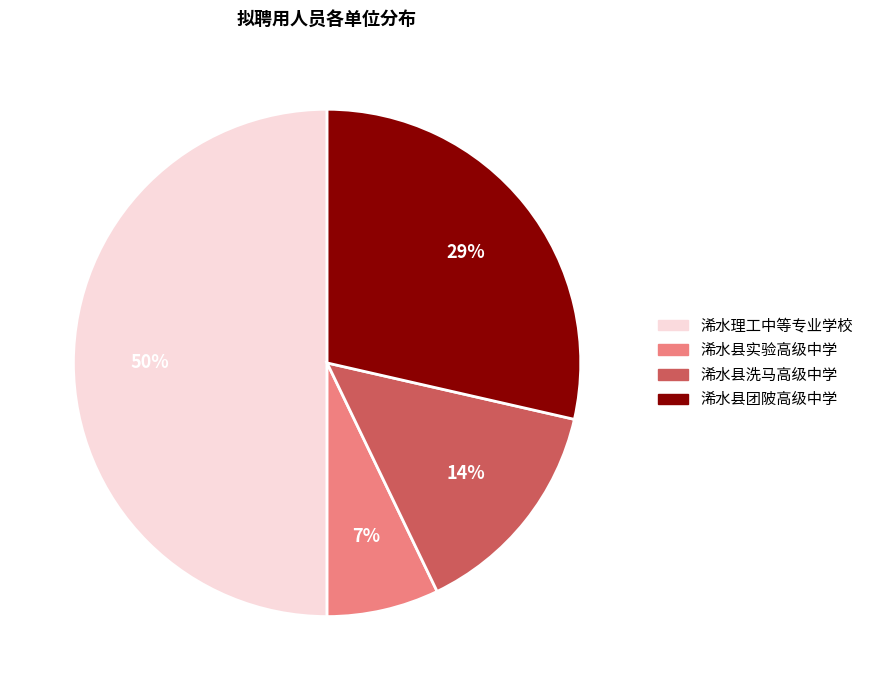

How many segments does this pie chart have?

4